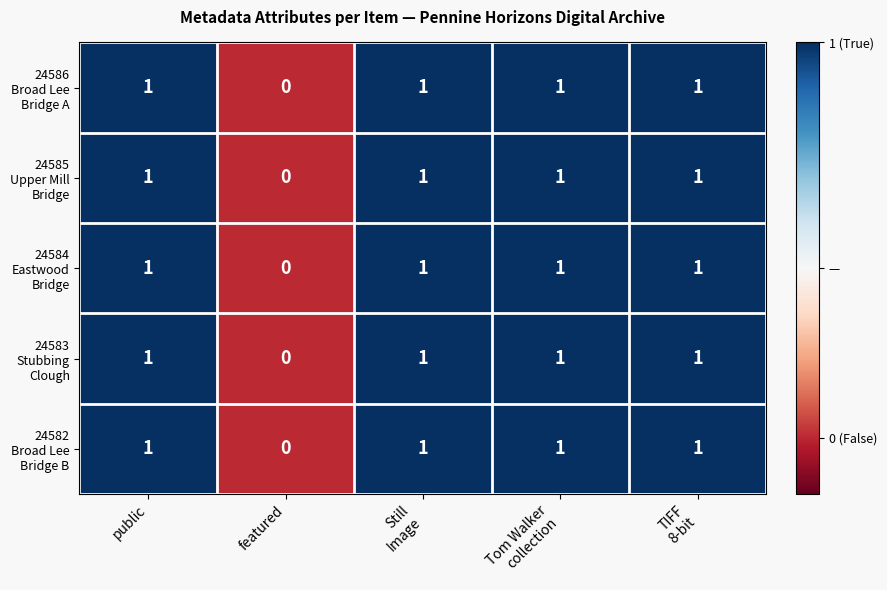

Which label corresponds to the smallest value in the chart?

featured